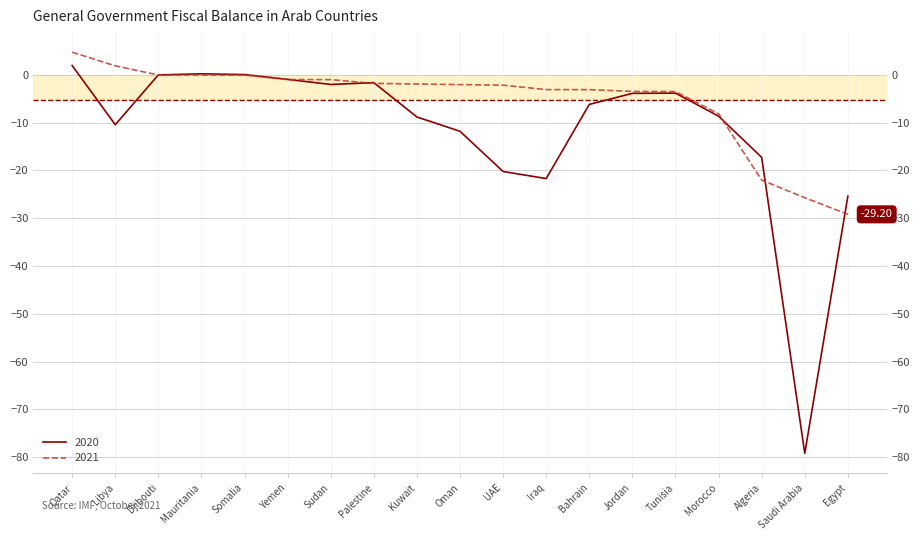

How many values in the 2021 series exceed -2?

9